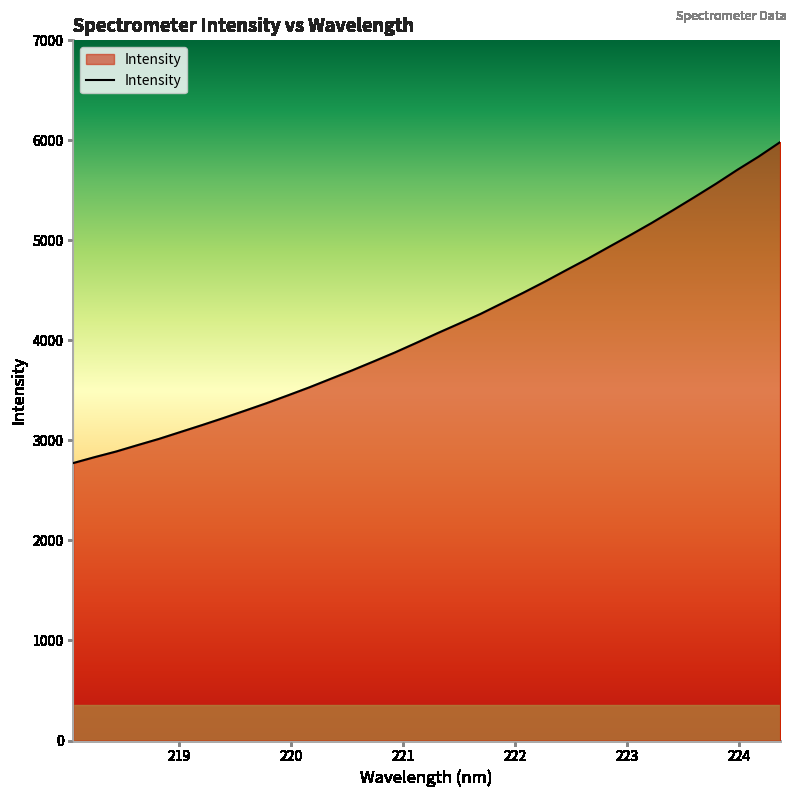

What is the maximum value shown in the chart?

5981.3